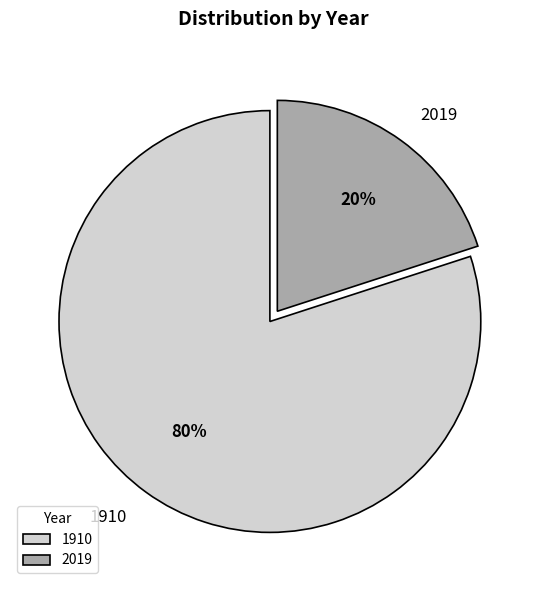

What is the ratio of the value at 1910 to the value at 2019?

4.0